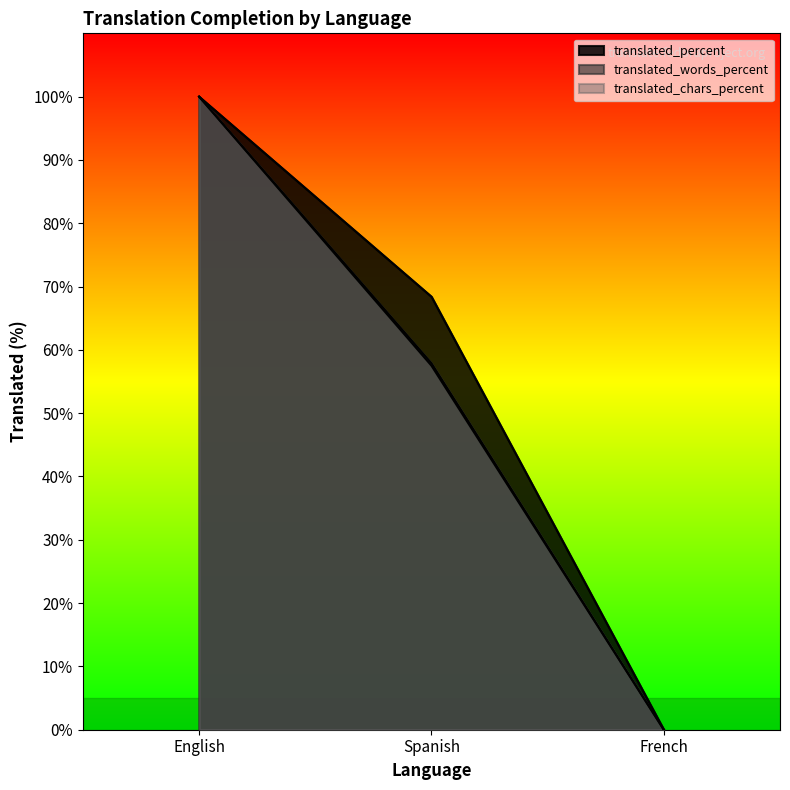

What is the spread (max minus min) of values at Spanish?

10.9